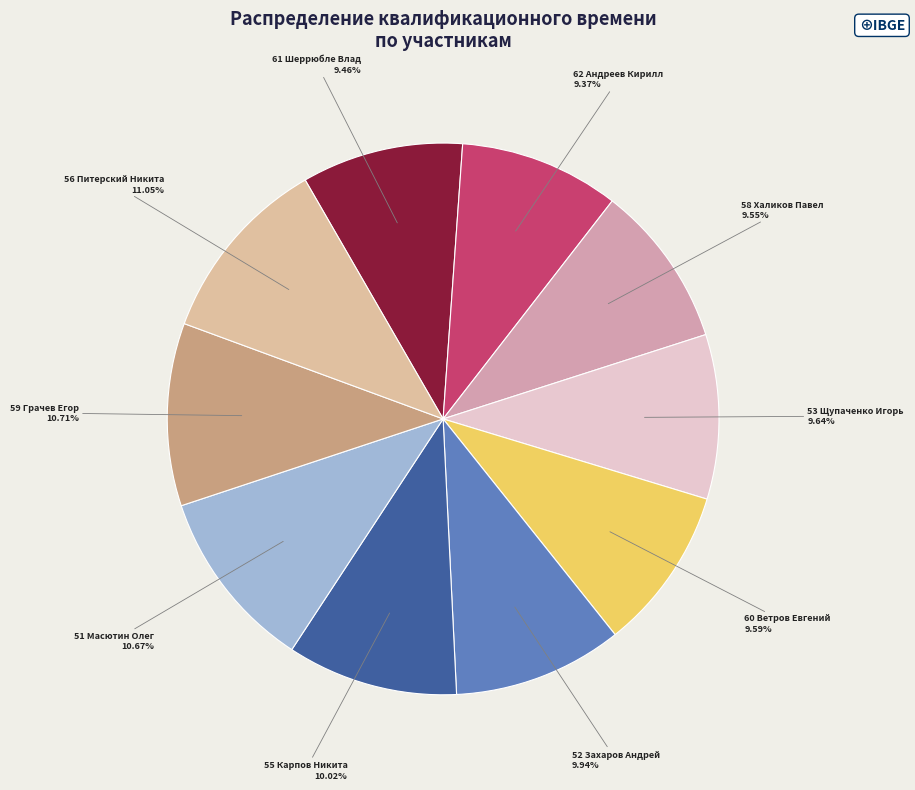

Count the number of slices in the pie.

10